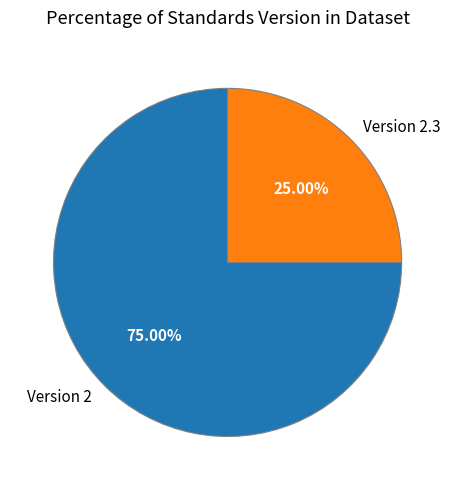

How many slices are in this pie chart?

2